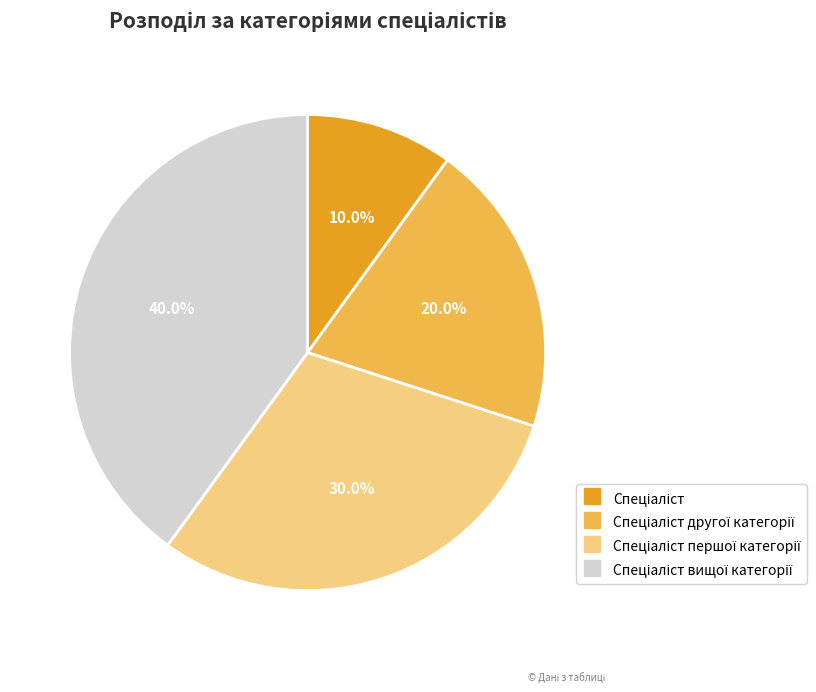

How many segments does this pie chart have?

4